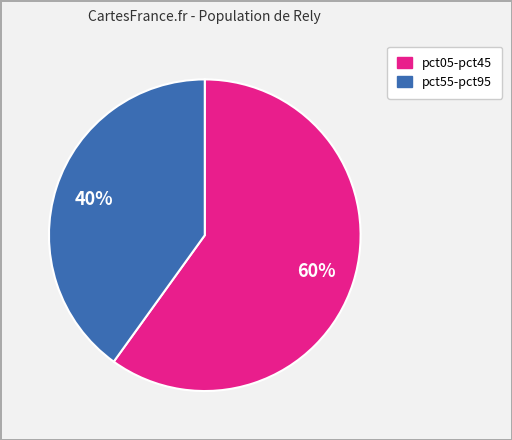

Is there a majority slice in this chart?

Yes